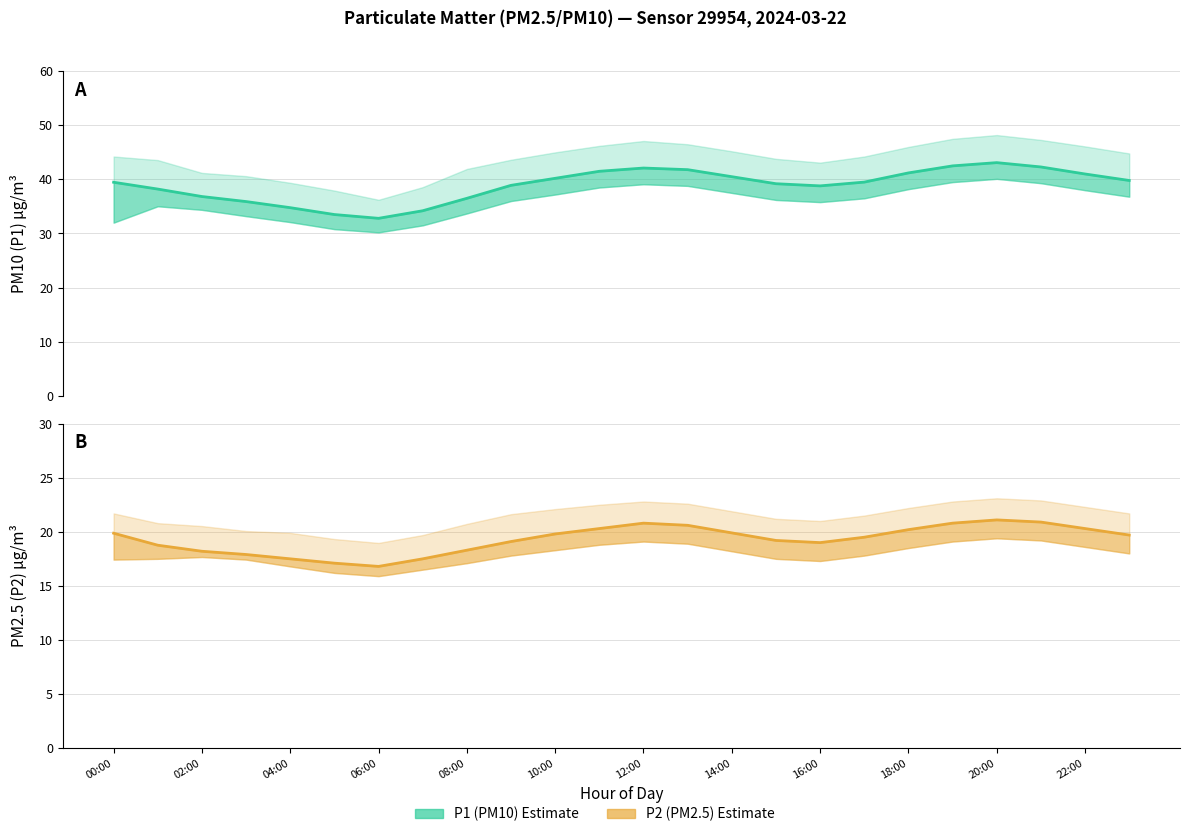

What position from the left is 22:00?

12